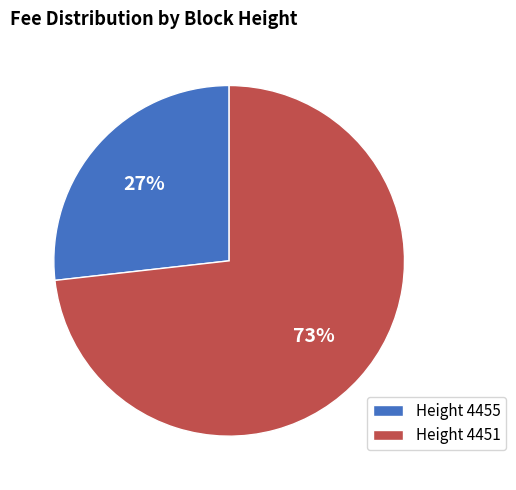

To the nearest percent, what portion does Height 4455 represent?

27%